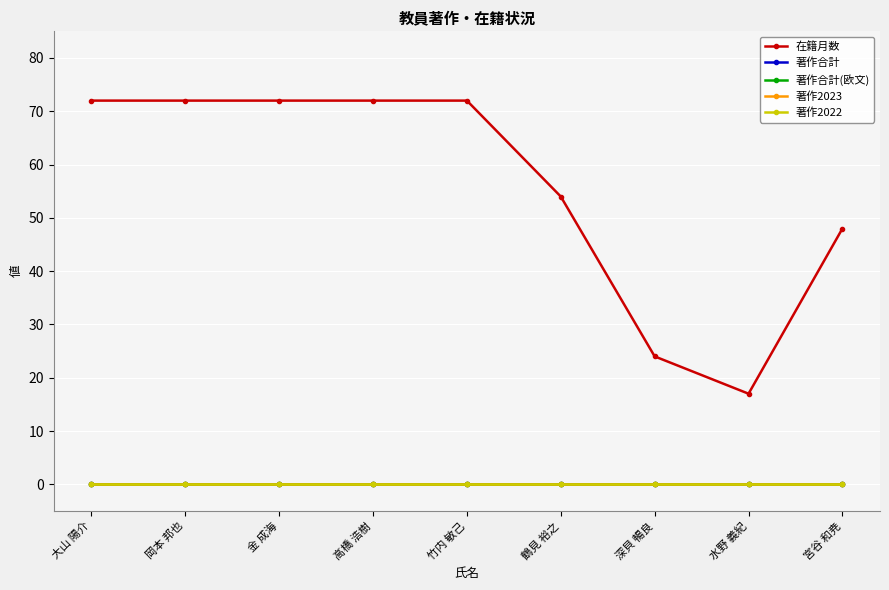

How many lines are shown in the chart?

5